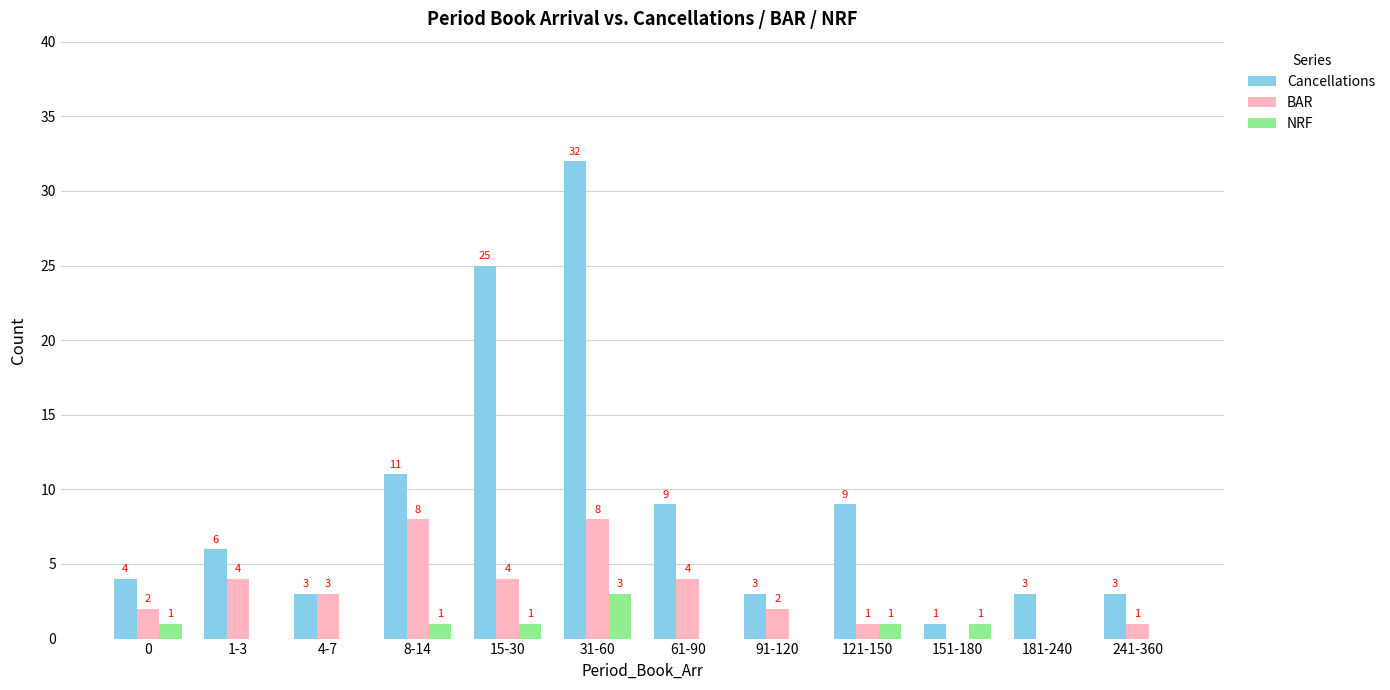

At which label does Cancellations reach its peak?

31-60